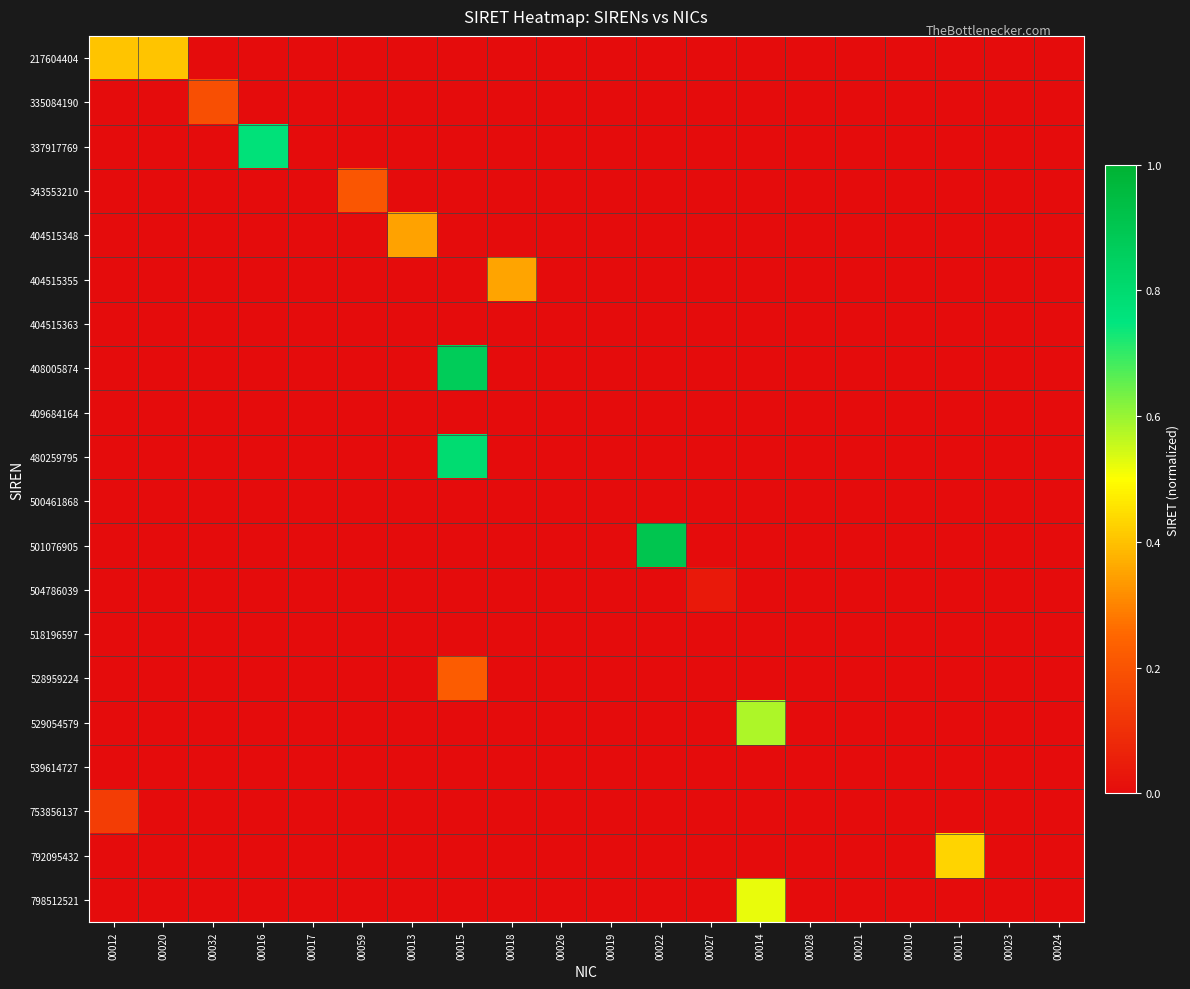

Reading left to right, what are all the values shown in this chart?

217604404: 00012=0.4	00020=0.4	00032=0.0	00016=0.0	00017=0.0	00059=0.0	00013=0.0	00015=0.0	00018=0.0	00026=0.0	00019=0.0	00022=0.0	00027=0.0	00014=0.0	00028=0.0	00021=0.0	00010=0.0	00011=0.0	00023=0.0	00024=0.0
335084190: 00012=0.0	00020=0.0	00032=0.2	00016=0.0	00017=0.0	00059=0.0	00013=0.0	00015=0.0	00018=0.0	00026=0.0	00019=0.0	00022=0.0	00027=0.0	00014=0.0	00028=0.0	00021=0.0	00010=0.0	00011=0.0	00023=0.0	00024=0.0
337917769: 00012=0.0	00020=0.0	00032=0.0	00016=0.8	00017=0.0	00059=0.0	00013=0.0	00015=0.0	00018=0.0	00026=0.0	00019=0.0	00022=0.0	00027=0.0	00014=0.0	00028=0.0	00021=0.0	00010=0.0	00011=0.0	00023=0.0	00024=0.0
343553210: 00012=0.0	00020=0.0	00032=0.0	00016=0.0	00017=0.0	00059=0.2	00013=0.0	00015=0.0	00018=0.0	00026=0.0	00019=0.0	00022=0.0	00027=0.0	00014=0.0	00028=0.0	00021=0.0	00010=0.0	00011=0.0	00023=0.0	00024=0.0
404515348: 00012=0.0	00020=0.0	00032=0.0	00016=0.0	00017=0.0	00059=0.0	00013=0.3	00015=0.0	00018=0.0	00026=0.0	00019=0.0	00022=0.0	00027=0.0	00014=0.0	00028=0.0	00021=0.0	00010=0.0	00011=0.0	00023=0.0	00024=0.0
404515355: 00012=0.0	00020=0.0	00032=0.0	00016=0.0	00017=0.0	00059=0.0	00013=0.0	00015=0.0	00018=0.4	00026=0.0	00019=0.0	00022=0.0	00027=0.0	00014=0.0	00028=0.0	00021=0.0	00010=0.0	00011=0.0	00023=0.0	00024=0.0
404515363: 00012=0.0	00020=0.0	00032=0.0	00016=0.0	00017=0.0	00059=0.0	00013=0.0	00015=0.0	00018=0.0	00026=0.0	00019=0.0	00022=0.0	00027=0.0	00014=0.0	00028=0.0	00021=0.0	00010=0.0	00011=0.0	00023=0.0	00024=0.0
408005874: 00012=0.0	00020=0.0	00032=0.0	00016=0.0	00017=0.0	00059=0.0	00013=0.0	00015=0.9	00018=0.0	00026=0.0	00019=0.0	00022=0.0	00027=0.0	00014=0.0	00028=0.0	00021=0.0	00010=0.0	00011=0.0	00023=0.0	00024=0.0
409684164: 00012=0.0	00020=0.0	00032=0.0	00016=0.0	00017=0.0	00059=0.0	00013=0.0	00015=0.0	00018=0.0	00026=0.0	00019=0.0	00022=0.0	00027=0.0	00014=0.0	00028=0.0	00021=0.0	00010=0.0	00011=0.0	00023=0.0	00024=0.0
480259795: 00012=0.0	00020=0.0	00032=0.0	00016=0.0	00017=0.0	00059=0.0	00013=0.0	00015=0.8	00018=0.0	00026=0.0	00019=0.0	00022=0.0	00027=0.0	00014=0.0	00028=0.0	00021=0.0	00010=0.0	00011=0.0	00023=0.0	00024=0.0
500461868: 00012=0.0	00020=0.0	00032=0.0	00016=0.0	00017=0.0	00059=0.0	00013=0.0	00015=0.0	00018=0.0	00026=0.0	00019=0.0	00022=0.0	00027=0.0	00014=0.0	00028=0.0	00021=0.0	00010=0.0	00011=0.0	00023=0.0	00024=0.0
501076905: 00012=0.0	00020=0.0	00032=0.0	00016=0.0	00017=0.0	00059=0.0	00013=0.0	00015=0.0	00018=0.0	00026=0.0	00019=0.0	00022=0.9	00027=0.0	00014=0.0	00028=0.0	00021=0.0	00010=0.0	00011=0.0	00023=0.0	00024=0.0
504786039: 00012=0.0	00020=0.0	00032=0.0	00016=0.0	00017=0.0	00059=0.0	00013=0.0	00015=0.0	00018=0.0	00026=0.0	00019=0.0	00022=0.0	00027=0.0	00014=0.0	00028=0.0	00021=0.0	00010=0.0	00011=0.0	00023=0.0	00024=0.0
518196597: 00012=0.0	00020=0.0	00032=0.0	00016=0.0	00017=0.0	00059=0.0	00013=0.0	00015=0.0	00018=0.0	00026=0.0	00019=0.0	00022=0.0	00027=0.0	00014=0.0	00028=0.0	00021=0.0	00010=0.0	00011=0.0	00023=0.0	00024=0.0
528959224: 00012=0.0	00020=0.0	00032=0.0	00016=0.0	00017=0.0	00059=0.0	00013=0.0	00015=0.2	00018=0.0	00026=0.0	00019=0.0	00022=0.0	00027=0.0	00014=0.0	00028=0.0	00021=0.0	00010=0.0	00011=0.0	00023=0.0	00024=0.0
529054579: 00012=0.0	00020=0.0	00032=0.0	00016=0.0	00017=0.0	00059=0.0	00013=0.0	00015=0.0	00018=0.0	00026=0.0	00019=0.0	00022=0.0	00027=0.0	00014=0.6	00028=0.0	00021=0.0	00010=0.0	00011=0.0	00023=0.0	00024=0.0
539614727: 00012=0.0	00020=0.0	00032=0.0	00016=0.0	00017=0.0	00059=0.0	00013=0.0	00015=0.0	00018=0.0	00026=0.0	00019=0.0	00022=0.0	00027=0.0	00014=0.0	00028=0.0	00021=0.0	00010=0.0	00011=0.0	00023=0.0	00024=0.0
753856137: 00012=0.1	00020=0.0	00032=0.0	00016=0.0	00017=0.0	00059=0.0	00013=0.0	00015=0.0	00018=0.0	00026=0.0	00019=0.0	00022=0.0	00027=0.0	00014=0.0	00028=0.0	00021=0.0	00010=0.0	00011=0.0	00023=0.0	00024=0.0
792095432: 00012=0.0	00020=0.0	00032=0.0	00016=0.0	00017=0.0	00059=0.0	00013=0.0	00015=0.0	00018=0.0	00026=0.0	00019=0.0	00022=0.0	00027=0.0	00014=0.0	00028=0.0	00021=0.0	00010=0.0	00011=0.4	00023=0.0	00024=0.0
798512521: 00012=0.0	00020=0.0	00032=0.0	00016=0.0	00017=0.0	00059=0.0	00013=0.0	00015=0.0	00018=0.0	00026=0.0	00019=0.0	00022=0.0	00027=0.0	00014=0.5	00028=0.0	00021=0.0	00010=0.0	00011=0.0	00023=0.0	00024=0.0